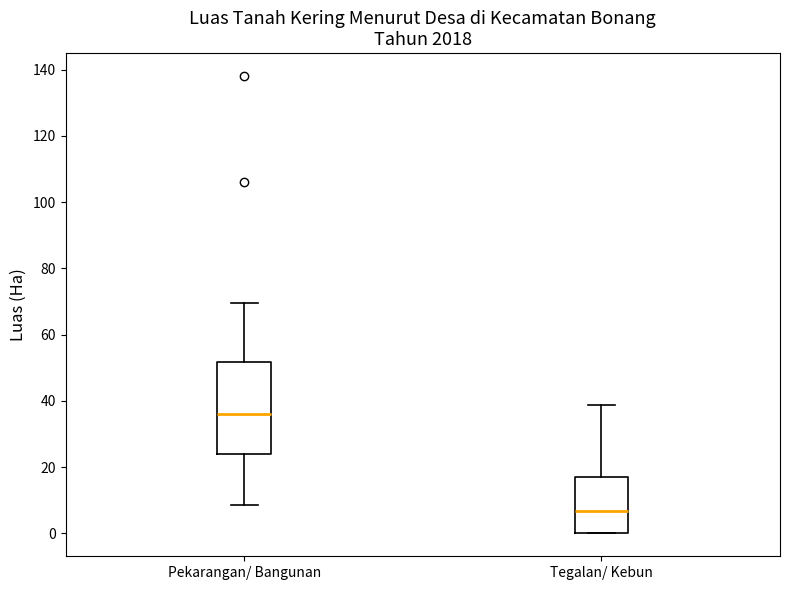

Which box is the tallest, from its lower edge to its upper edge?

Pekarangan/ Bangunan